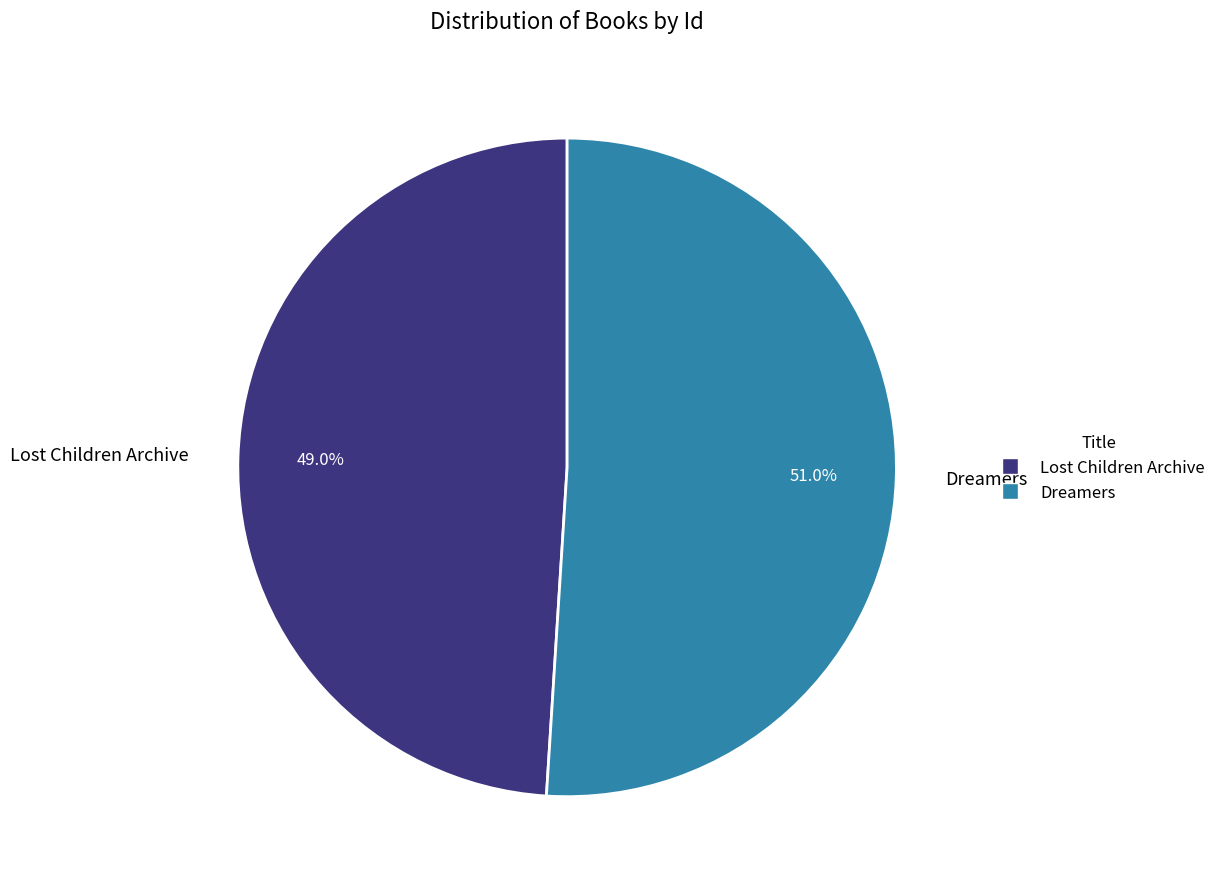

Rank the categories by value from highest to lowest.

Dreamers, Lost Children Archive